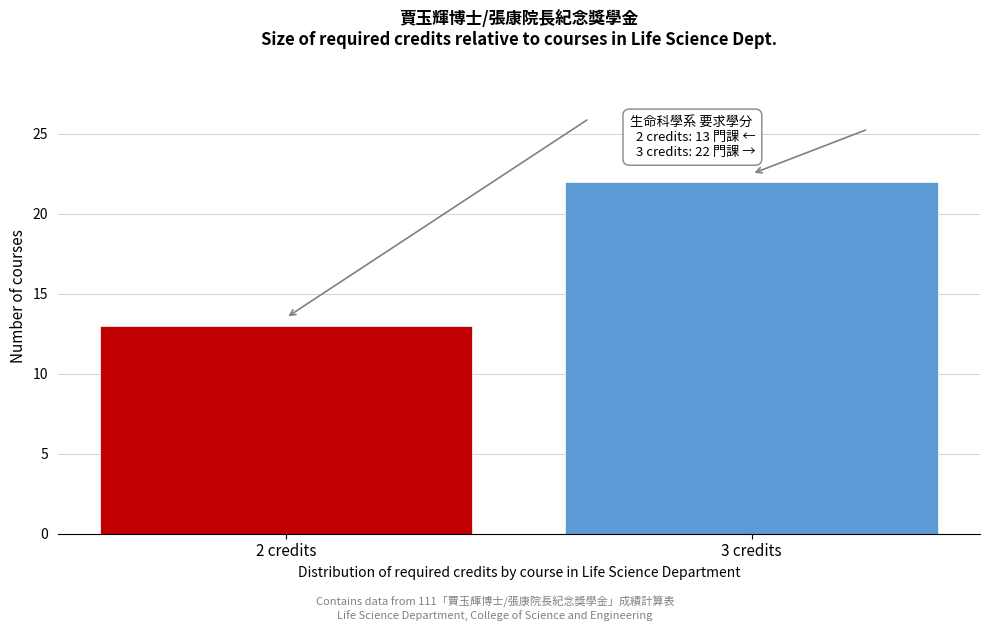

Reading left to right, list all the values displayed in this chart.

13	22